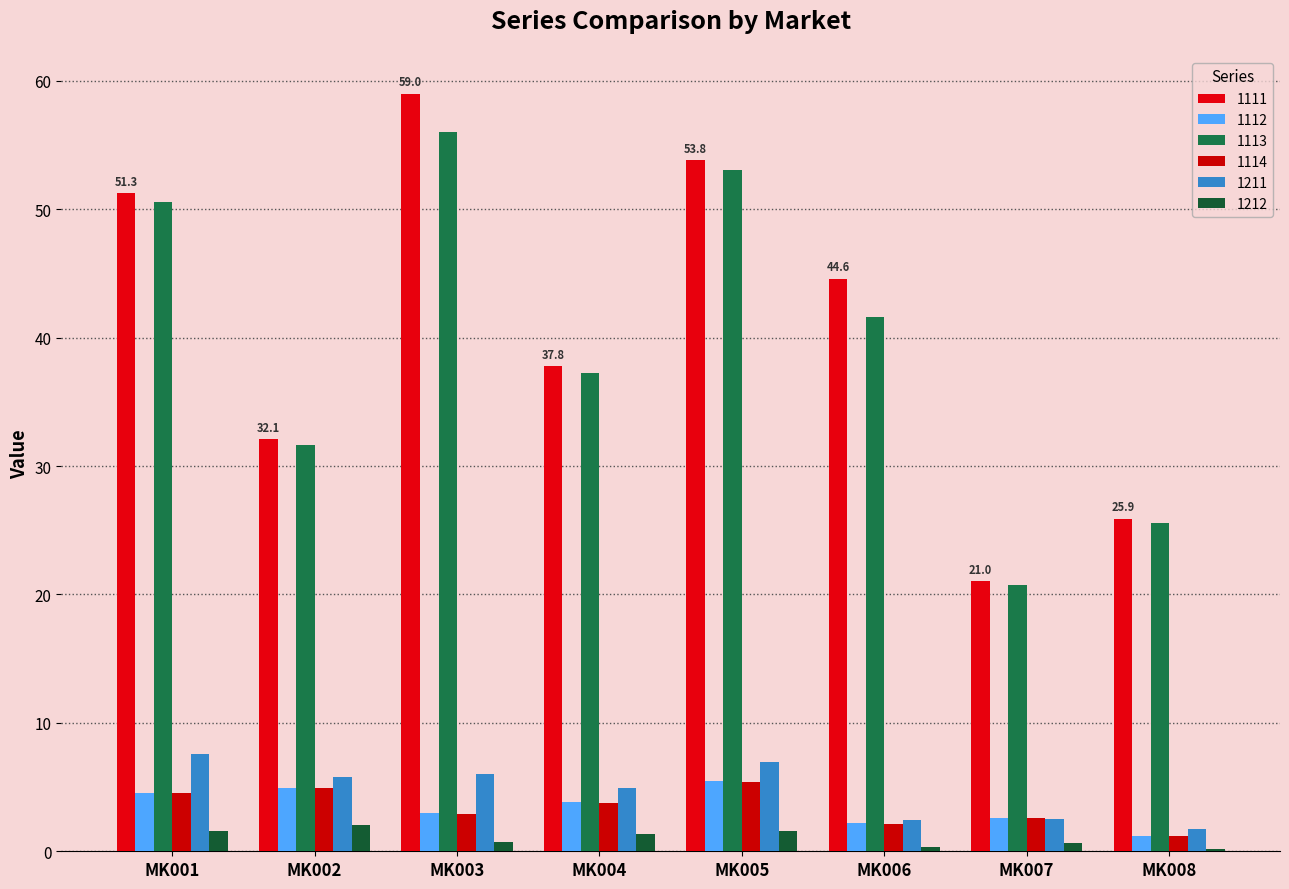

Are the bars grouped side by side (vs. stacked)?

Yes